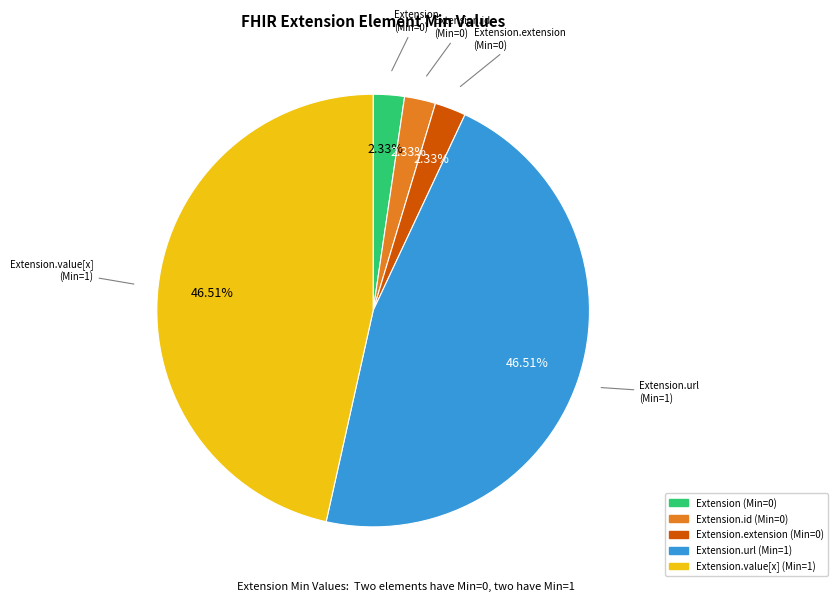

Is it true that Extension.url is 65% of the pie?

False